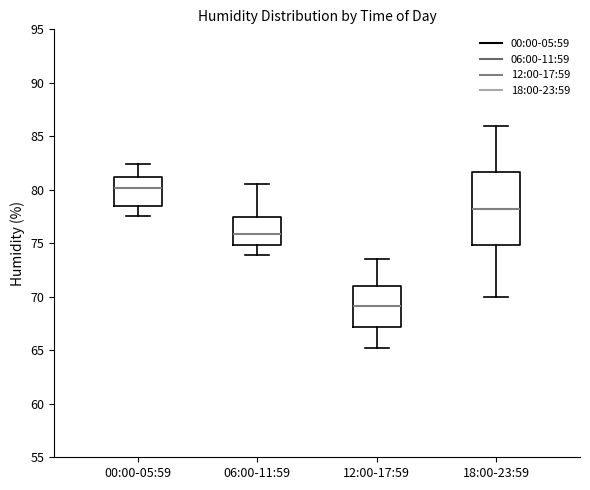

Which box is the tallest, from its lower edge to its upper edge?

18:00-23:59